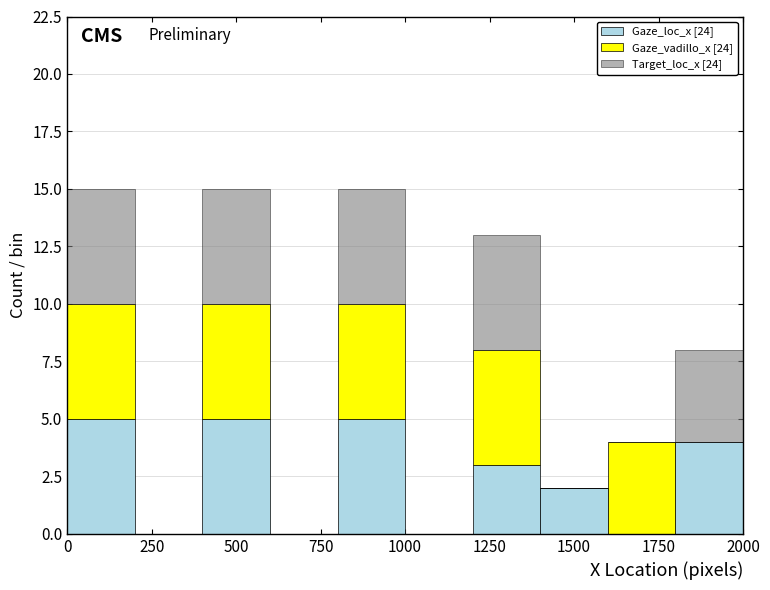

Reading left to right, list every stacked bar in this chart as the range it spans on the x-axis followed by its total height. The values are not printed on the chart, so give them approximately, as read against the axis.

0 to 200: 15
200 to 400: 0
400 to 600: 15
600 to 800: 0
800 to 1000: 15
1000 to 1200: 0
1200 to 1400: 13
1400 to 1600: 2
1600 to 1800: 4
1800 to 2000: 8